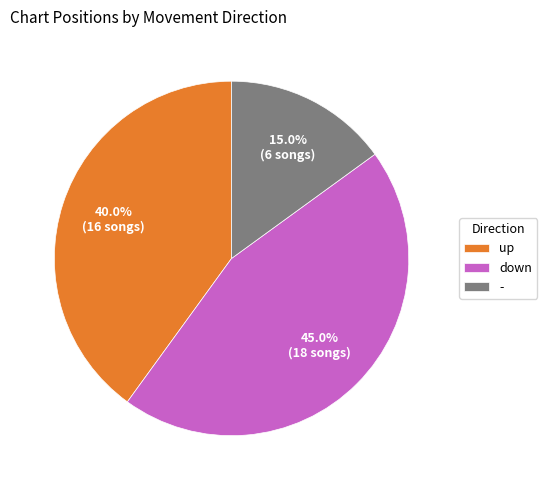

Is there any slice that represents more than half of the pie?

No